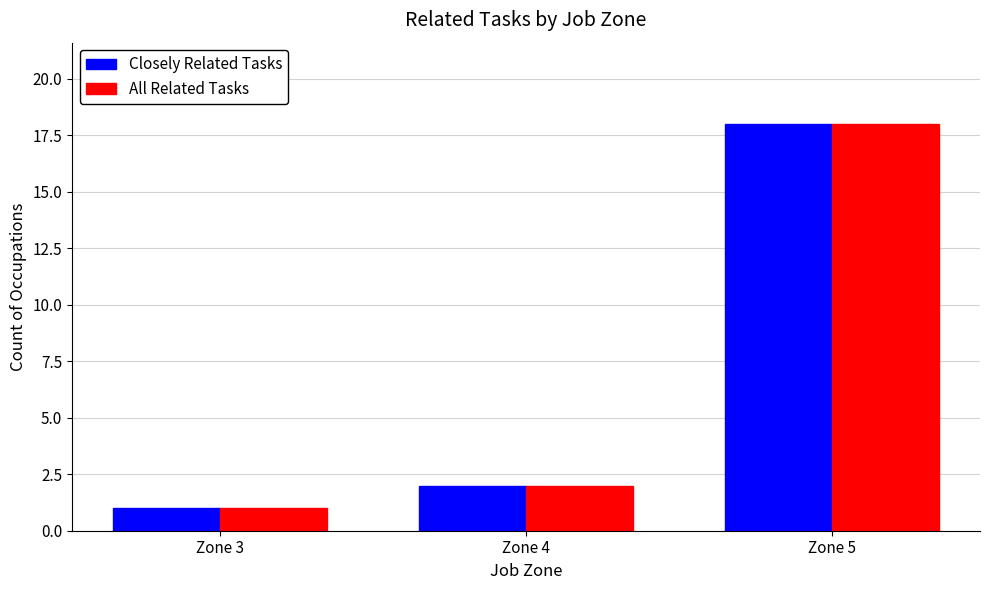

Is it true that All Related Tasks equals 30 at Zone 5?

False